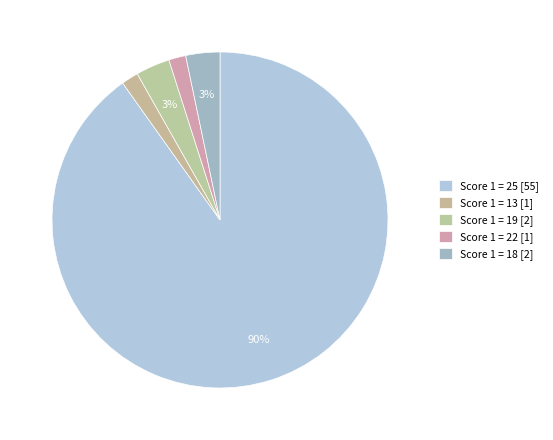

To the nearest percent, what percentage of the pie is Score 1 = 13?

2%